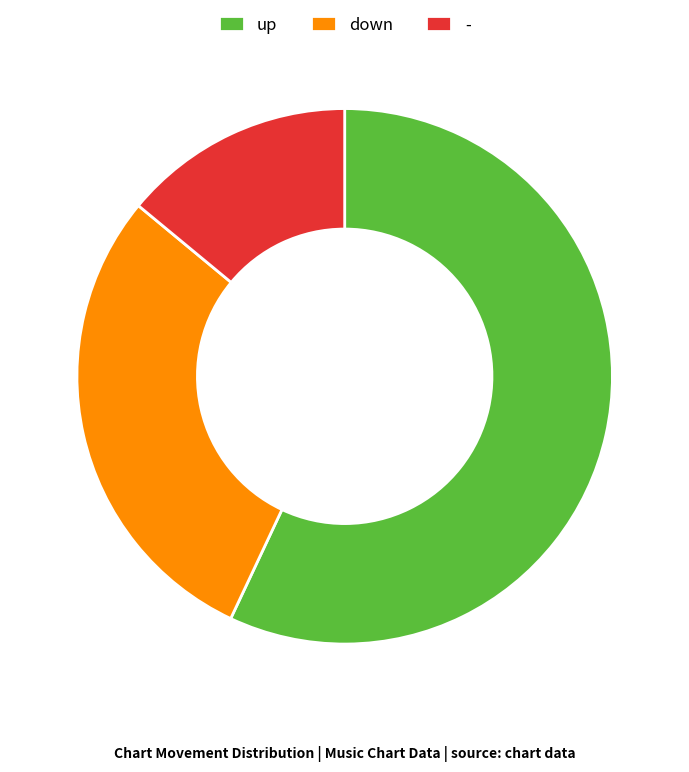

Does any single category account for the majority?

Yes